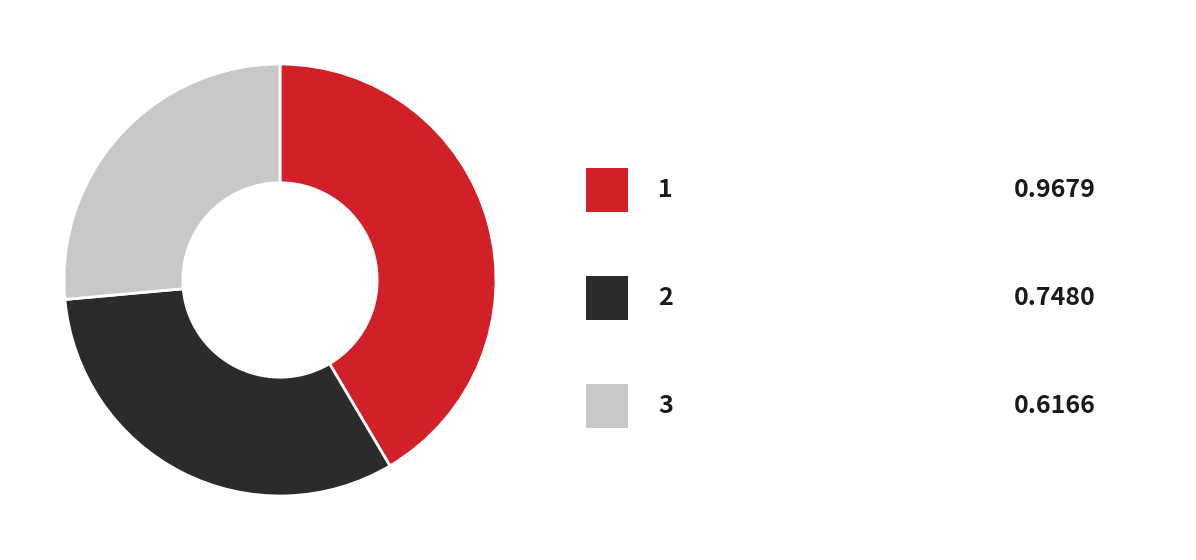

Is there any slice that represents more than half of the pie?

No